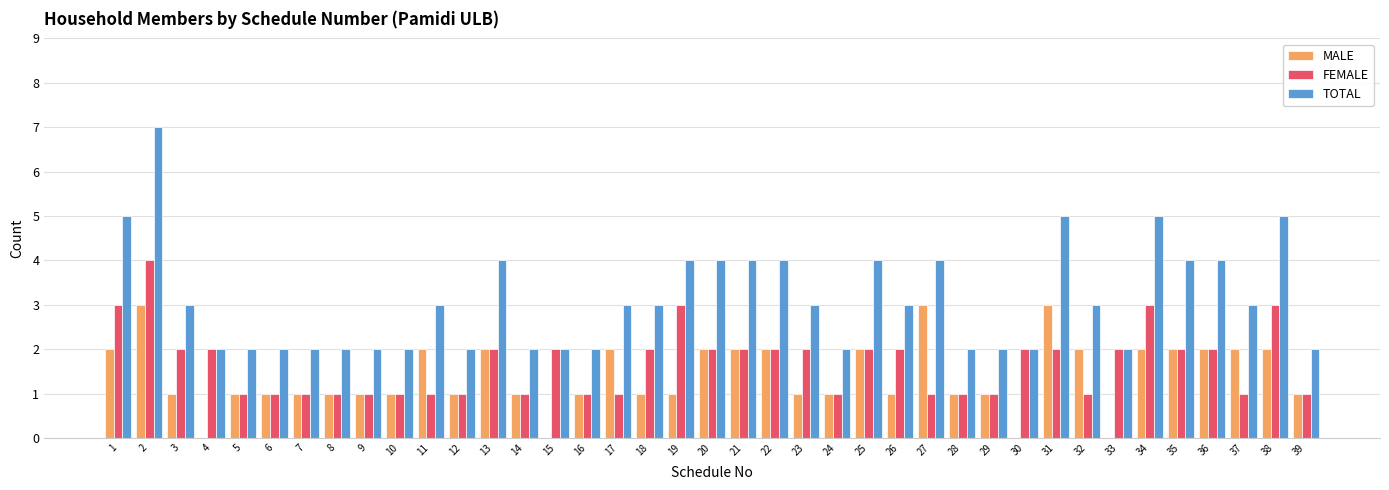

Is the value of MALE at 34 greater than the value of FEMALE at 24?

Yes